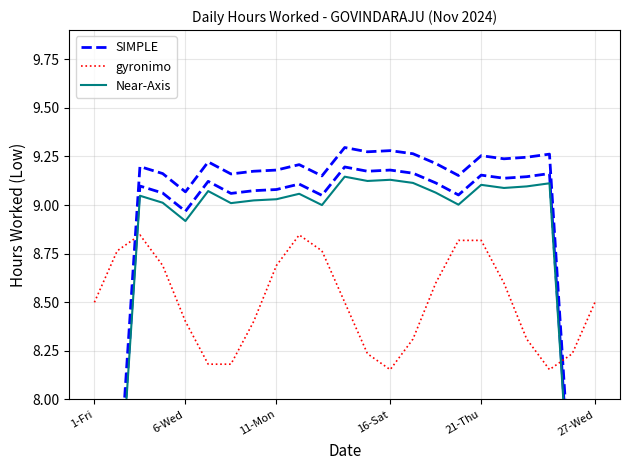

In SIMPLE, how many points are lower than both neighbors (excluding endpoints)?

6